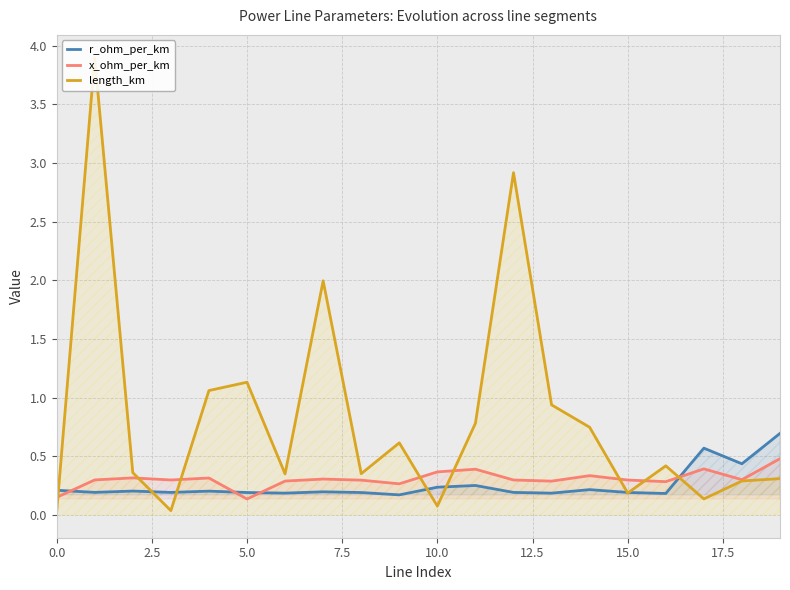

After their last crossing, which series has the higher values: r_ohm_per_km or x_ohm_per_km?

r_ohm_per_km